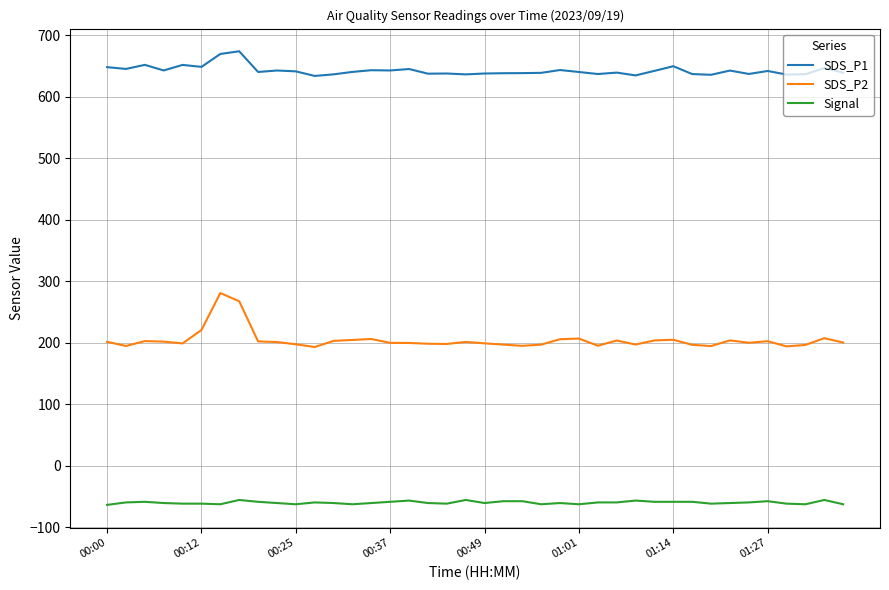

True or false: Signal and SDS_P1 intersect in this chart.

False